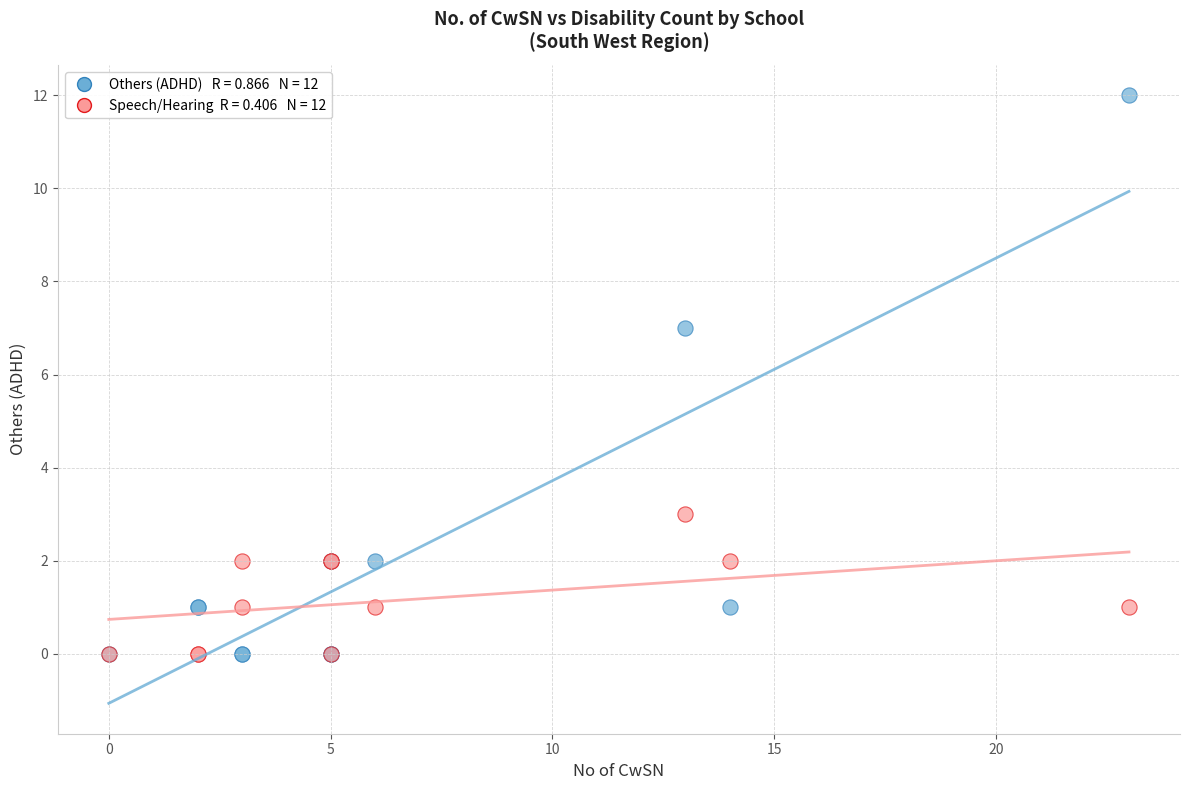

Across all series, what Y value is closest to 6?

7